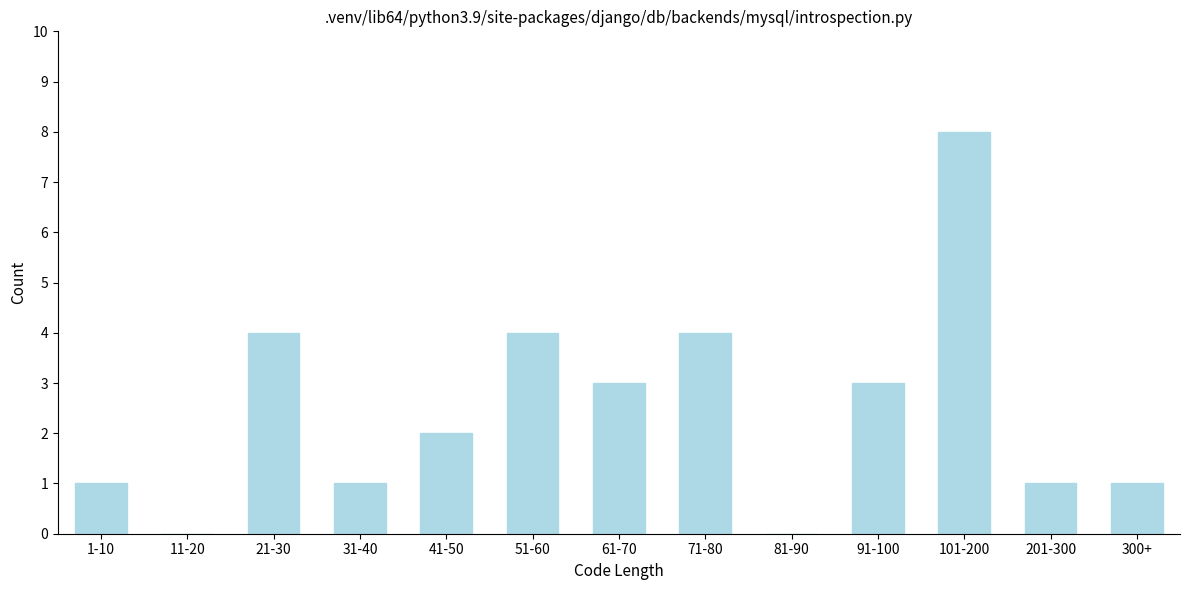

Reading left to right, what are all the values shown in this chart?

1-10=1	11-20=0	21-30=4	31-40=1	41-50=2	51-60=4	61-70=3	71-80=4	81-90=0	91-100=3	101-200=8	201-300=1	300+=1